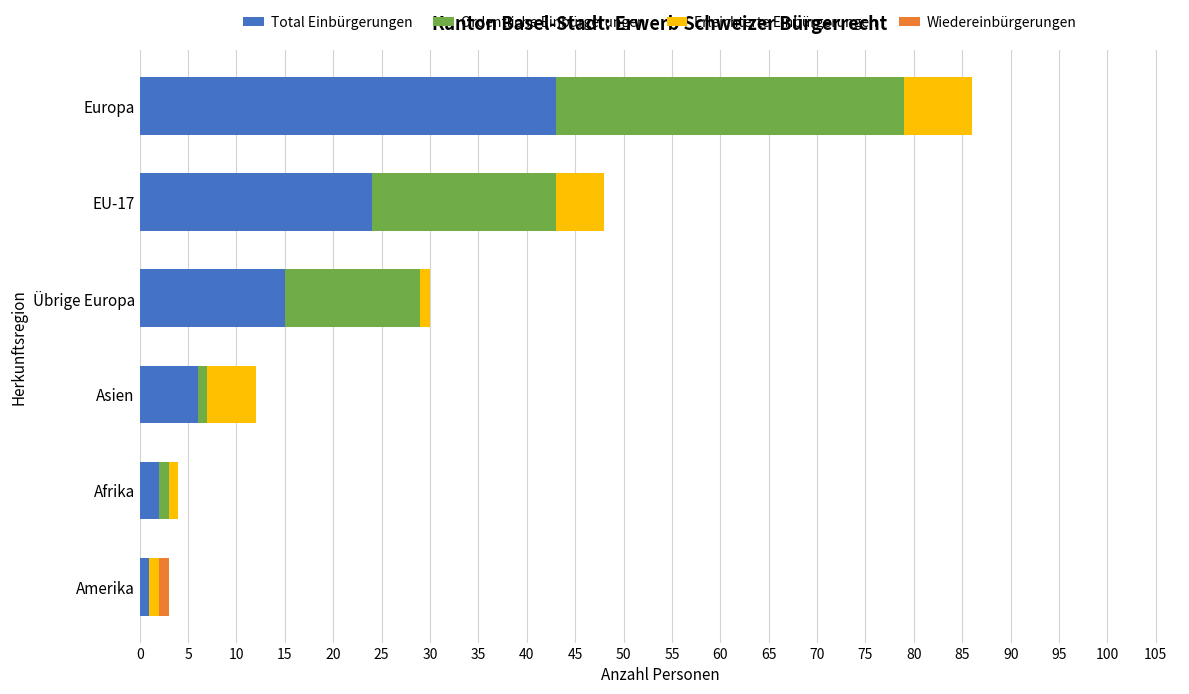

What is the highest value of the Total Einbürgerungen series?

43